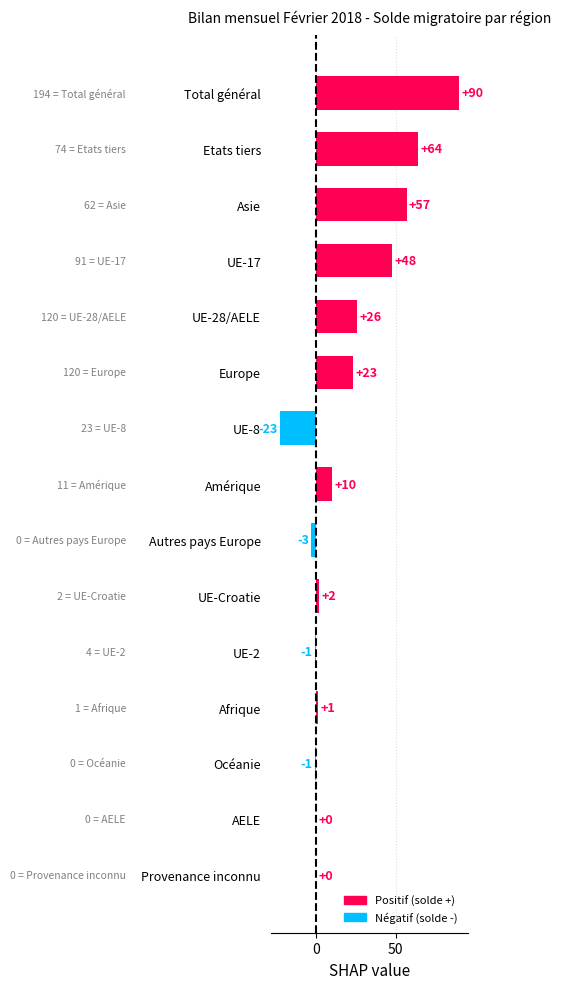

What is the change in value from Etats tiers to Autres pays Europe?

-67